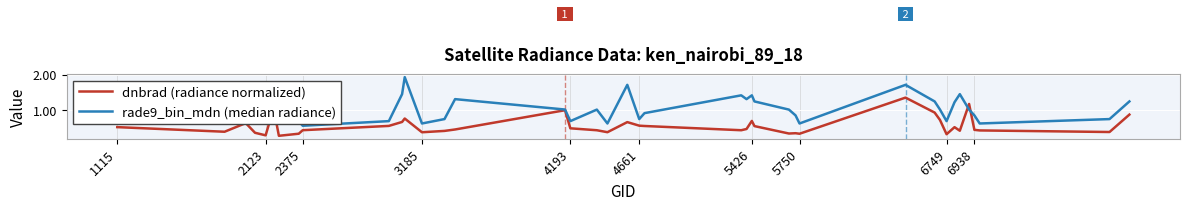

List the series in order of their overall mean, highest first.

rade9_bin_mdn (median radiance), dnbrad (radiance normalized)